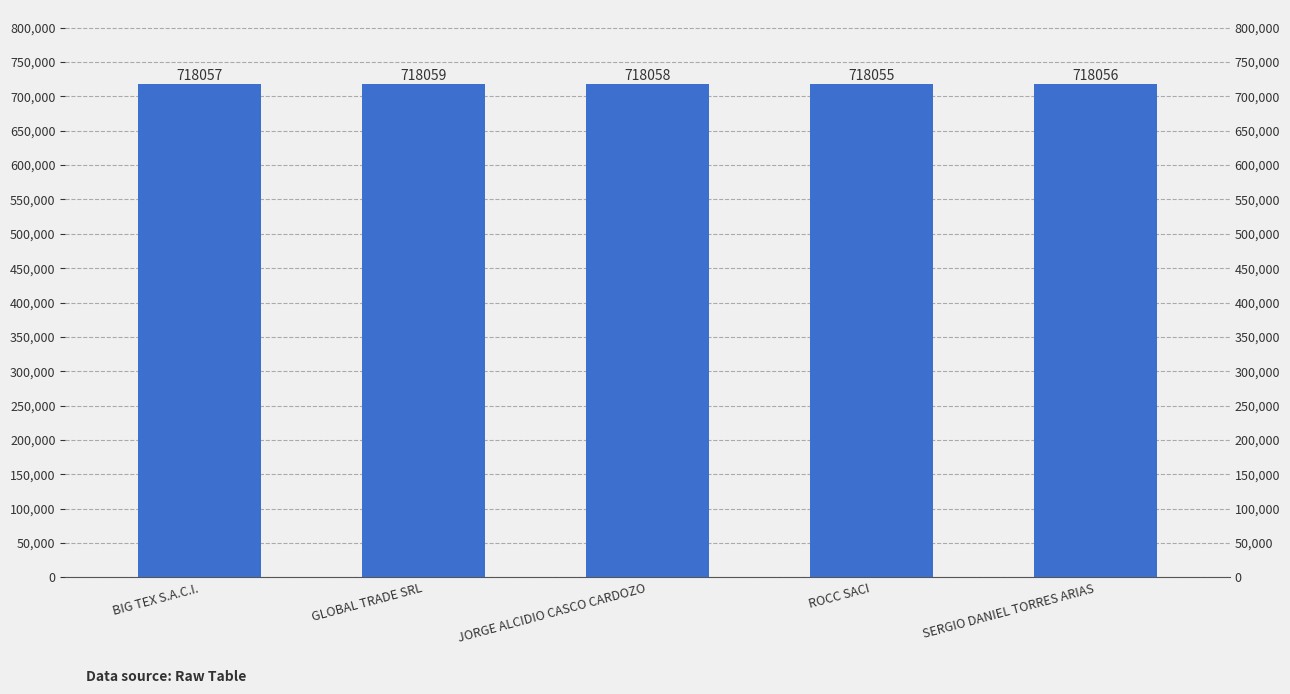

What is the smallest value displayed?

718055